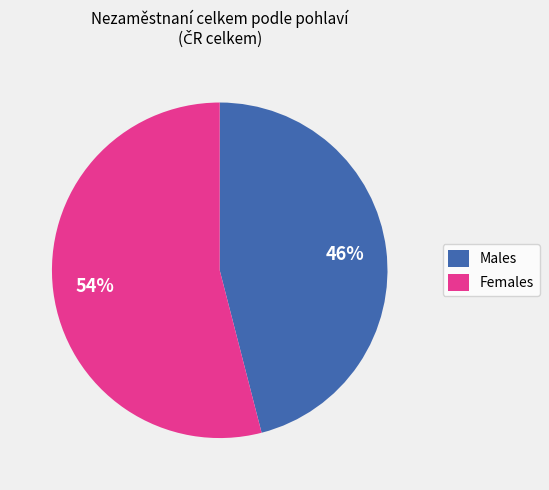

Approximately how many times larger is the value at Females compared to Males?

1.2